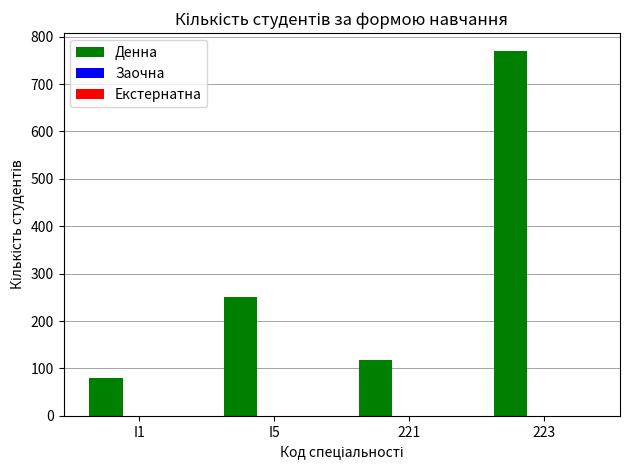

What is the label of the 4th bar from the right?

I1